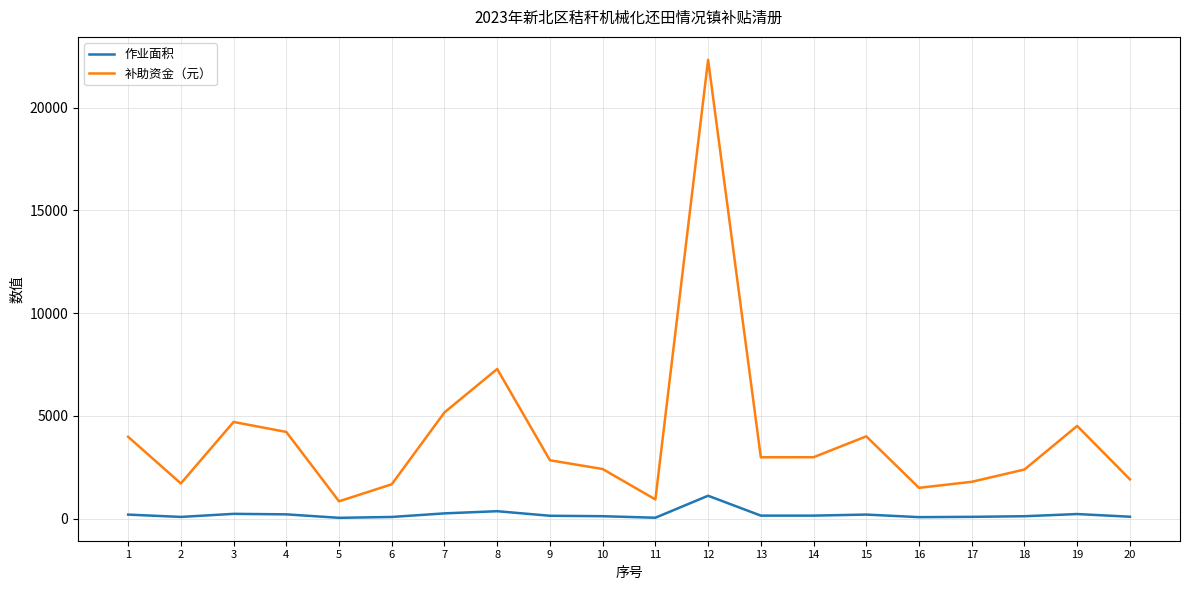

At which category is the sum across all series the highest?

12